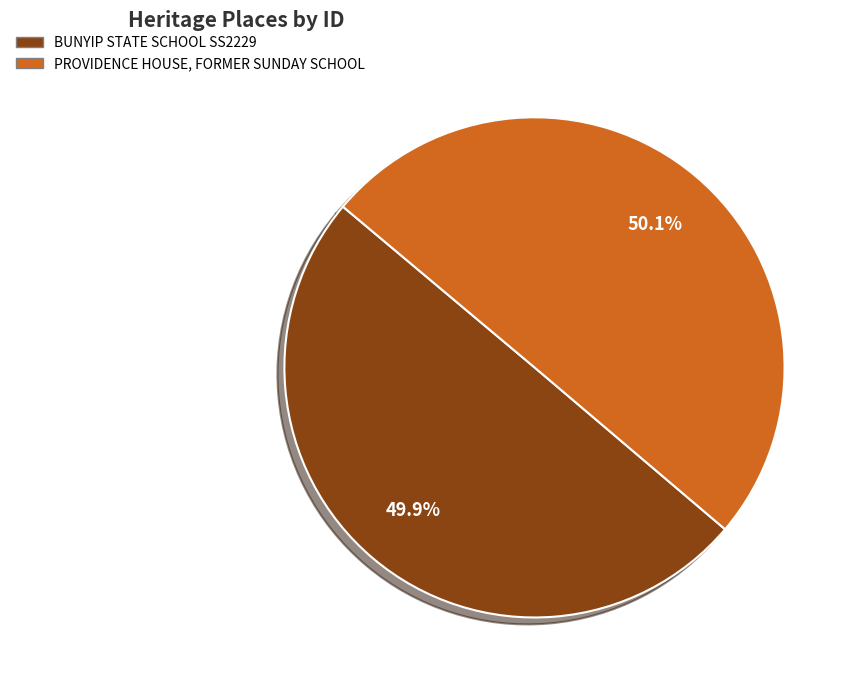

To the nearest percent, what portion does BUNYIP STATE SCHOOL SS2229 represent?

50%